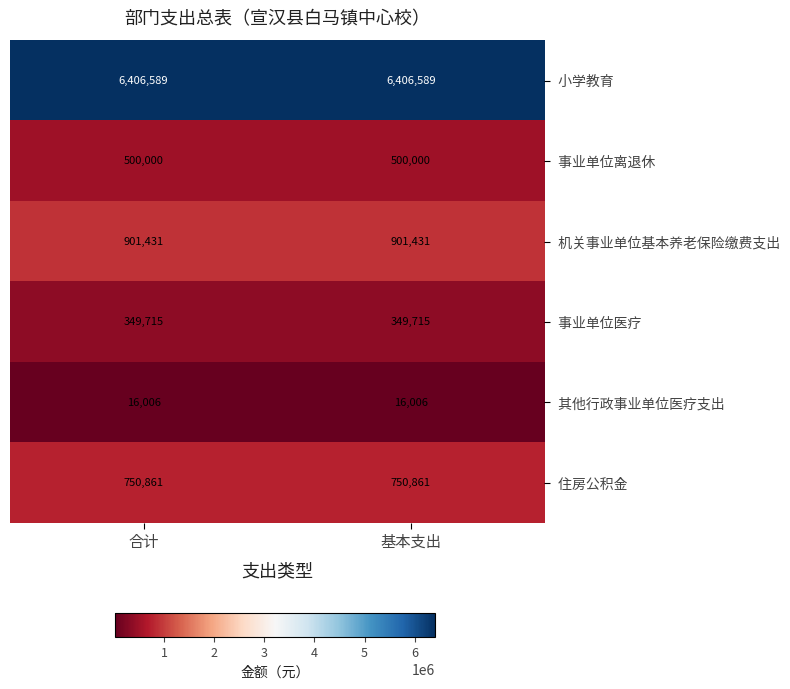

What is the minimum value shown in the chart?

16006